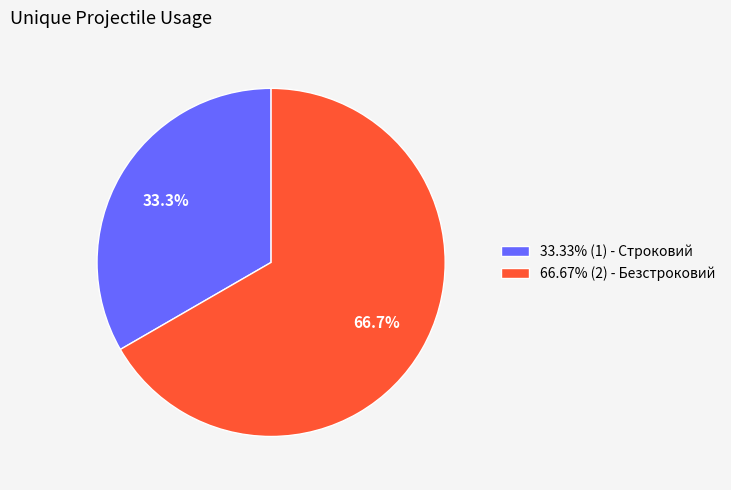

Do 66.67% (2) - Безстроковий and 33.33% (1) - Строковий together represent more than half of the pie?

Yes